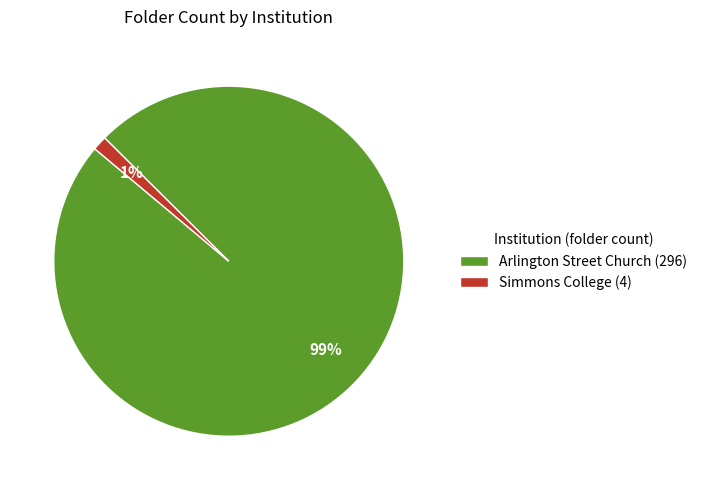

True or false: Simmons College accounts for 7% of the total.

False